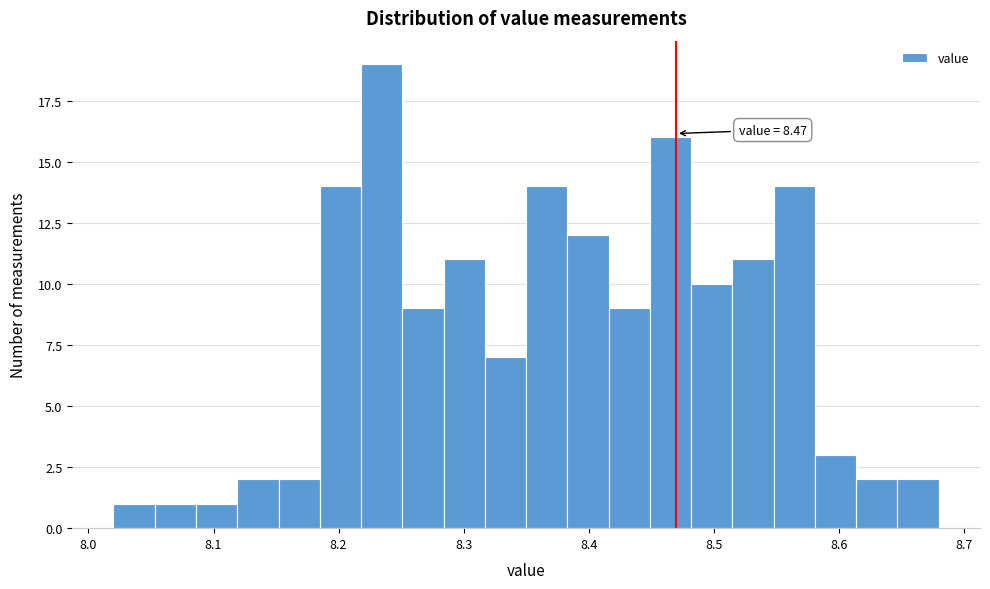

Around what value on the x-axis is the tallest bar? Give the approximate position of its centre, as read against the axis.

8.23